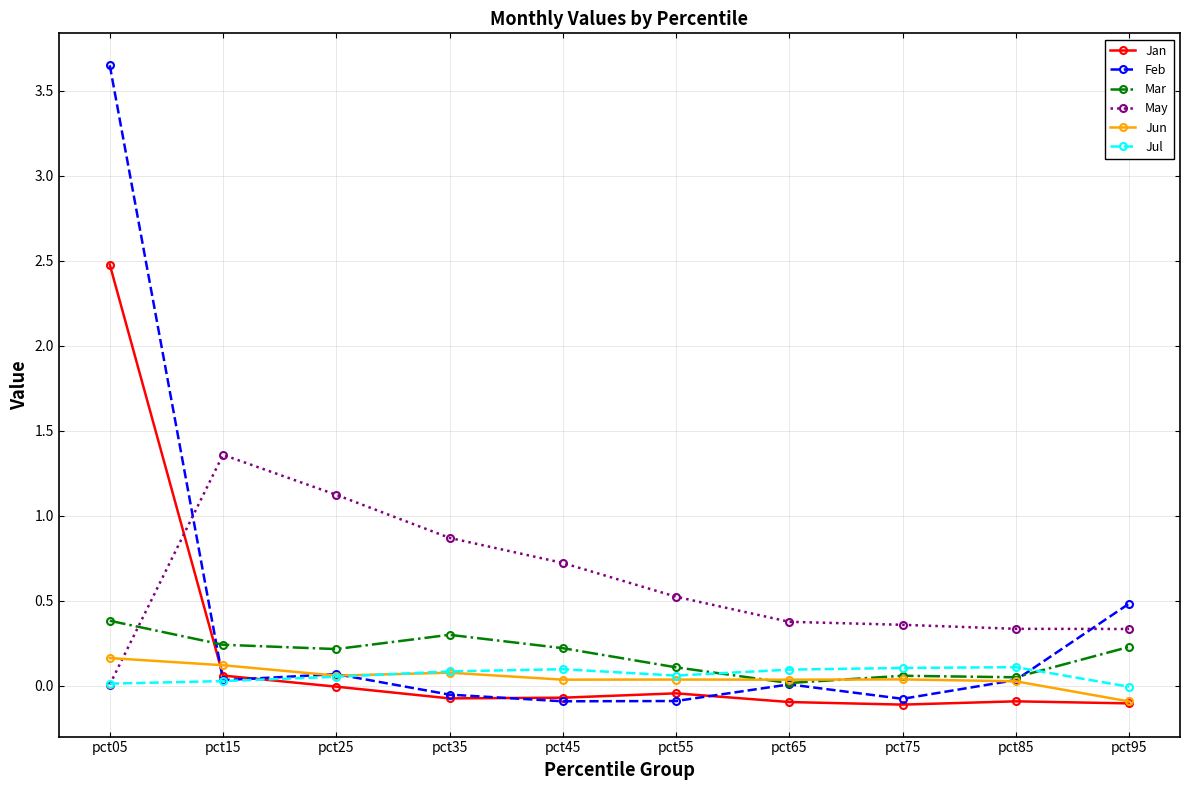

Between pct35 and pct65, which series saw the biggest shift?

May